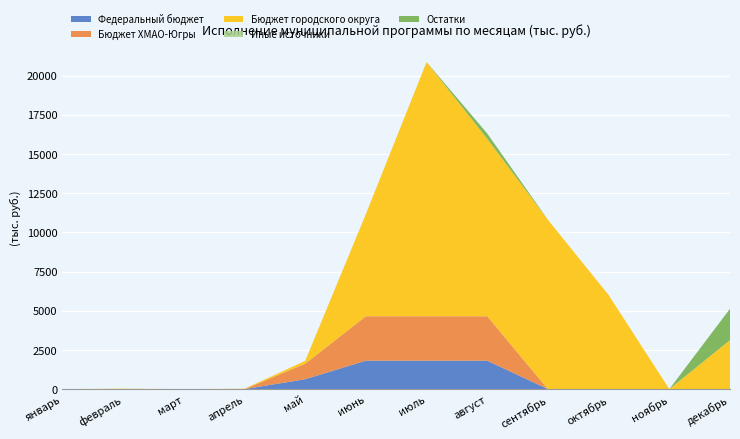

Reading right to left, what are all the values shown in this chart?

Федеральный бюджет: декабрь=0.0	ноябрь=0.0	октябрь=0.0	сентябрь=0.0	август=1812.2	июль=1812.2	июнь=1812.3	май=631.8	апрель=0.0	март=0.0	февраль=0.0	январь=0.0
Бюджет ХМАО-Югры: декабрь=0.0	ноябрь=0.0	октябрь=0.0	сентябрь=0.0	август=2834.5	июль=2834.6	июнь=2834.6	май=988.2	апрель=0.0	март=0.0	февраль=0.0	январь=0.0
Бюджет городского округа: декабрь=3126.0	ноябрь=0.0	октябрь=6000.0	сентябрь=10800.0	август=11316.3	июль=16216.3	июнь=6516.3	май=180.0	апрель=23.4	март=0.0	февраль=25.0	январь=0.0
Иные источники: декабрь=0.0	ноябрь=0.0	октябрь=0.0	сентябрь=0.0	август=0.0	июль=0.0	июнь=0.0	май=0.0	апрель=0.0	март=0.0	февраль=0.0	январь=0.0
Остатки: декабрь=2002.0	ноябрь=0.0	октябрь=0.0	сентябрь=0.0	август=342.4	июль=0.0	июнь=0.0	май=0.0	апрель=0.0	март=0.0	февраль=0.0	январь=0.0